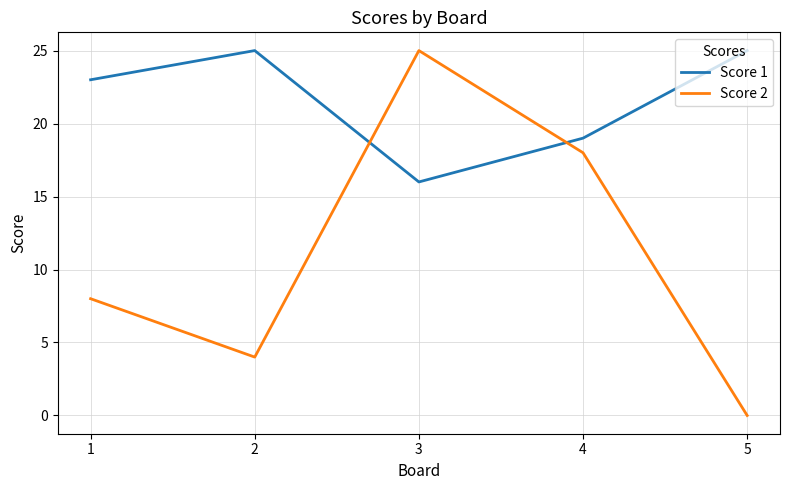

How many interior local valleys does the Score 1 series have?

1